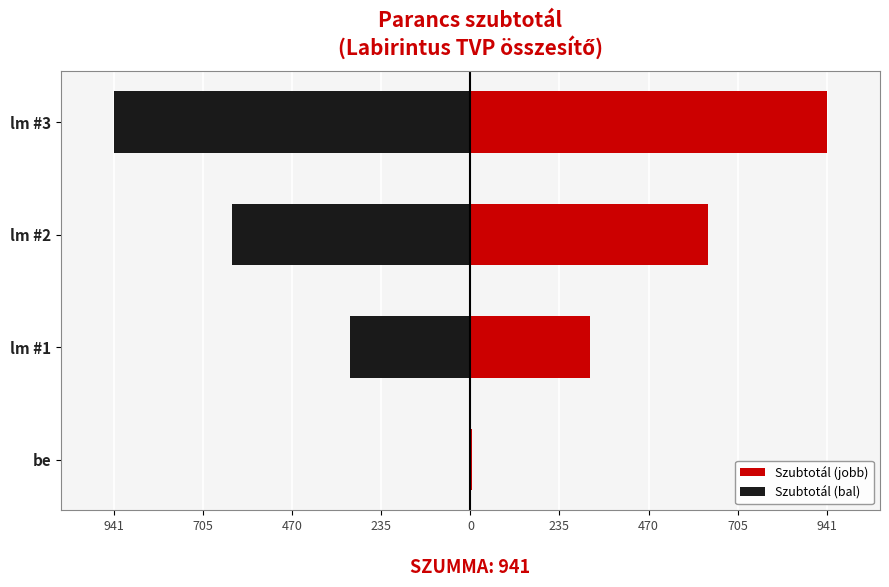

How many data points in Szubtotál (jobb) are above 629?

1